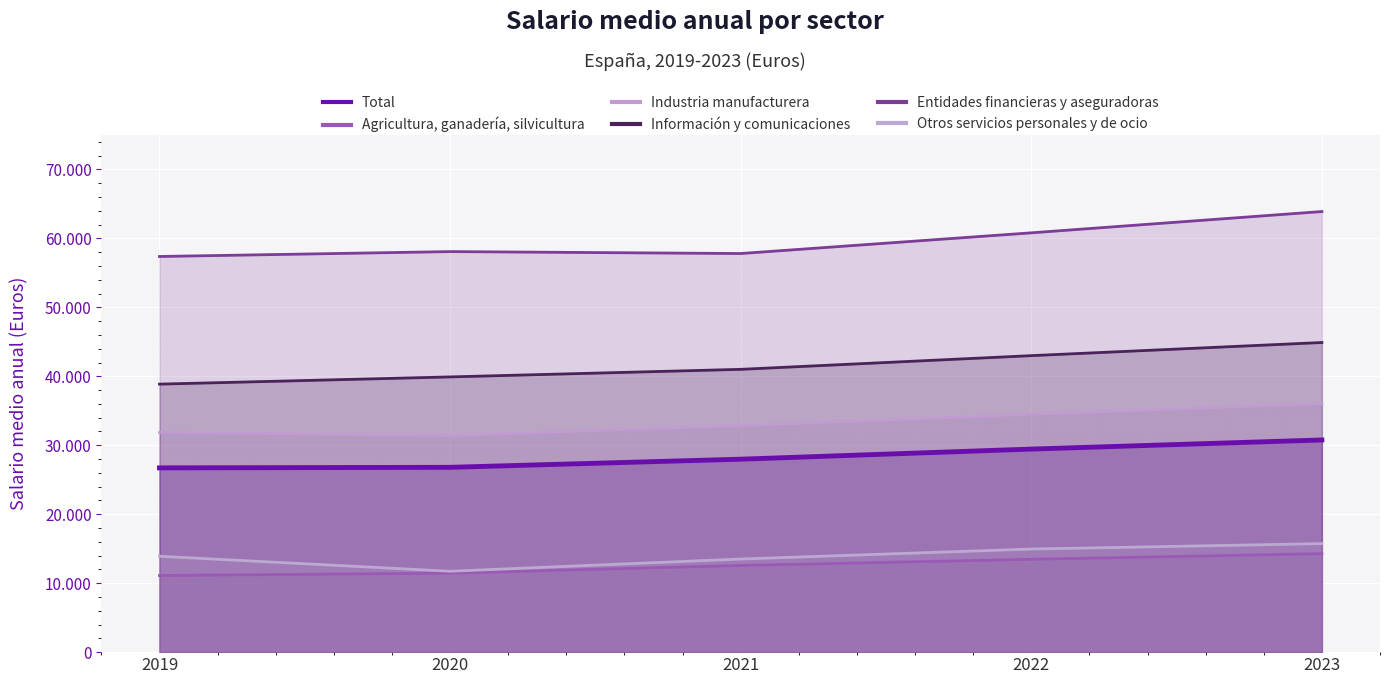

True or false: Información y comunicaciones and Agricultura, ganadería, silvicultura cross at least once.

False